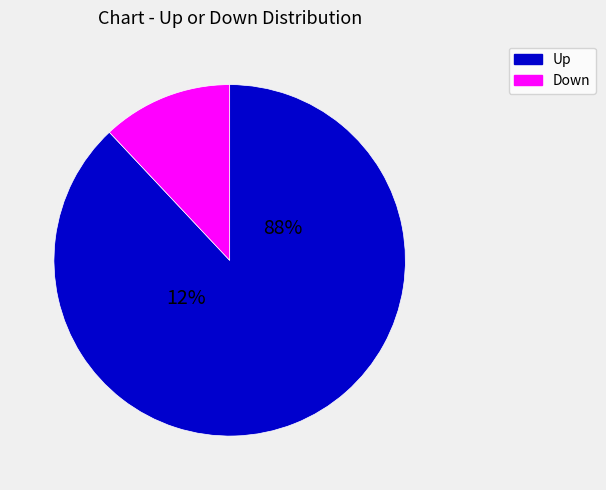

What is the change in value from up to down?

-38